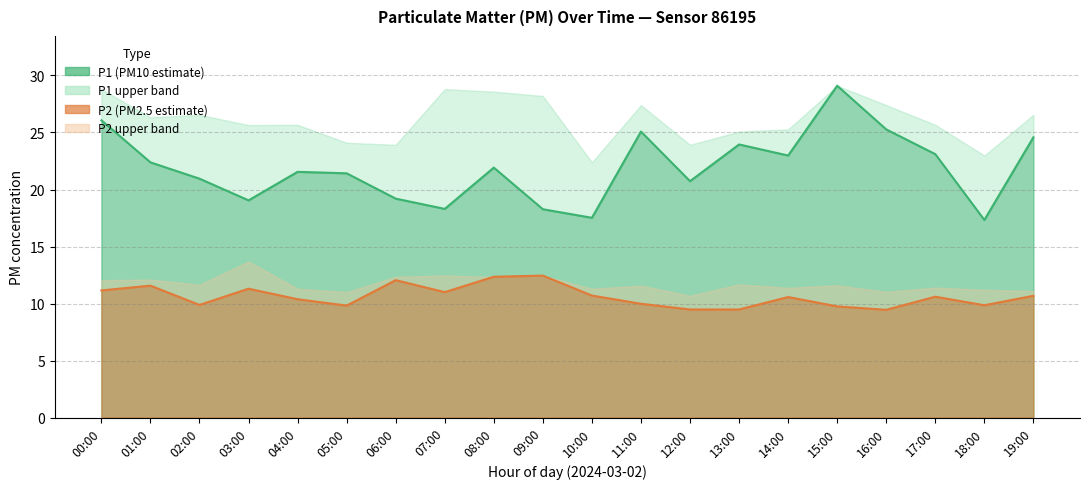

Between 18:00 and 19:00, which is larger?

19:00